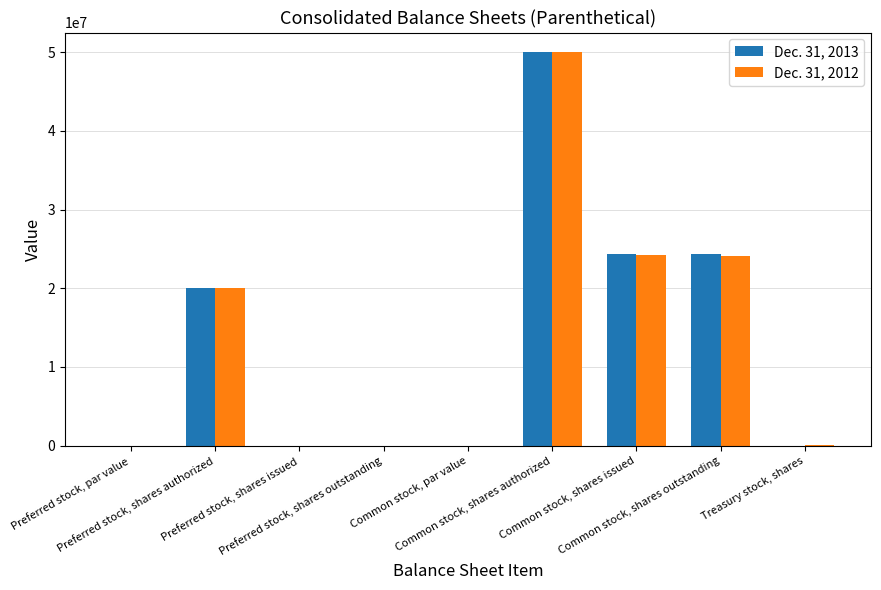

What is the greatest value displayed?

50000000.0